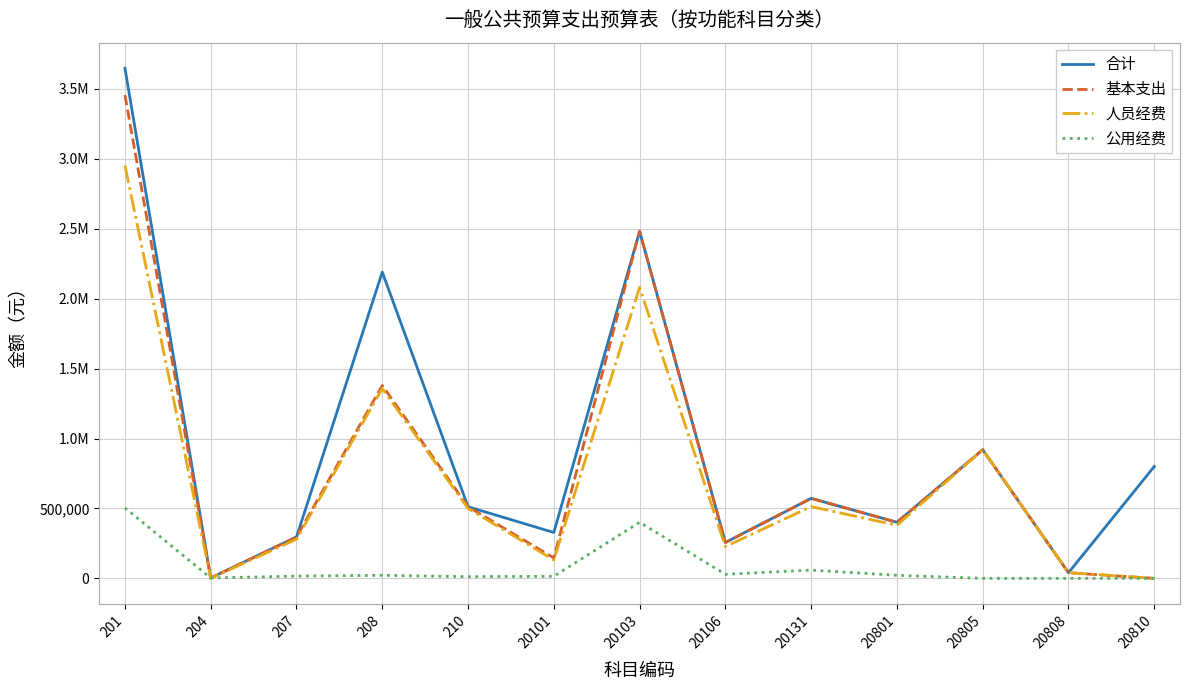

Reading right to left, list all the values displayed in this chart.

合计: 800000.0	40230.8	919672.4	400974.2	572068.8	256426.0	2482053.8	327786.8	512150.7	2190221.6	295984.6	2800.0	3648335.3
基本支出: 0.0	40230.8	919672.4	400974.2	572068.8	256426.0	2482053.8	145786.8	512150.7	1379021.6	295984.6	2800.0	3456335.3
人员经费: 0.0	40230.8	919672.4	379308.0	513145.0	227330.0	2081005.3	131048.0	500104.7	1357355.4	279828.0	0.0	2952528.3
公用经费: 0.0	0.0	0.0	21666.2	58923.8	29096.0	401048.5	14738.8	12046.0	21666.2	16156.6	2800.0	503807.0